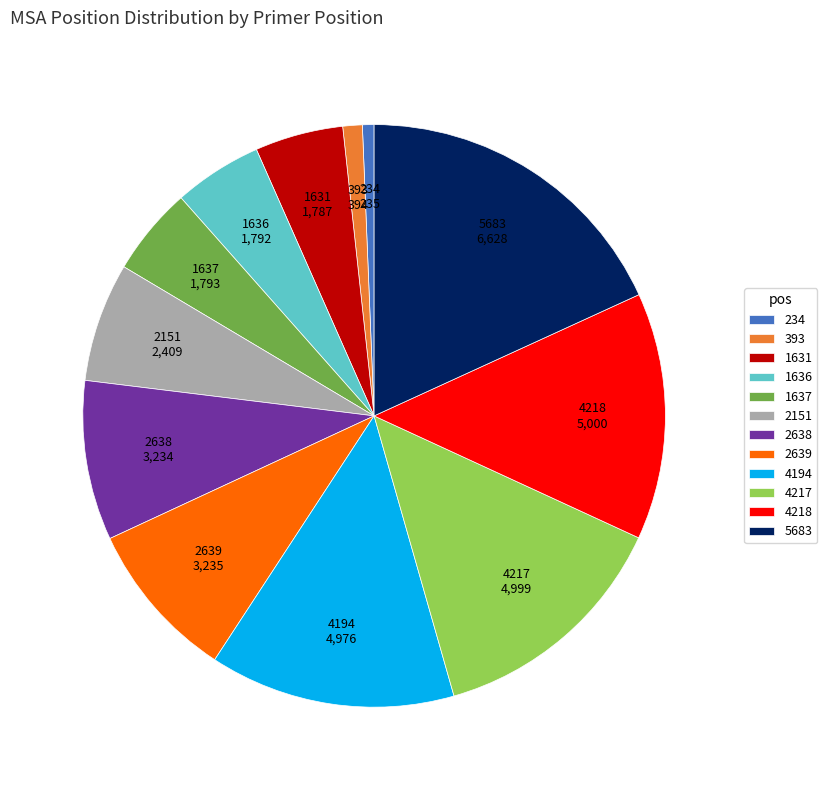

Which category has the biggest portion of the pie?

5683